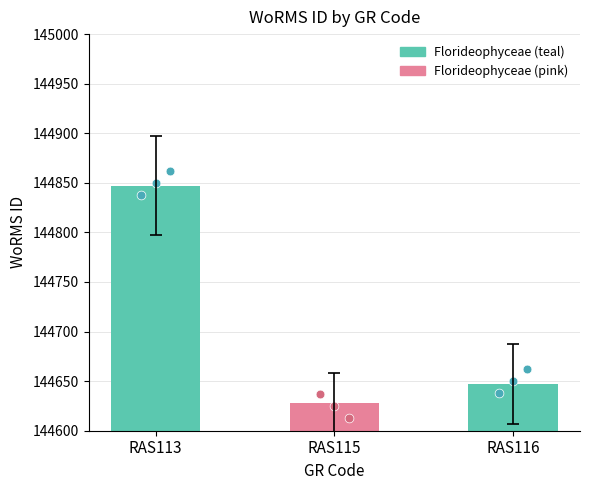

Which has a higher value, RAS116 or RAS115?

RAS116